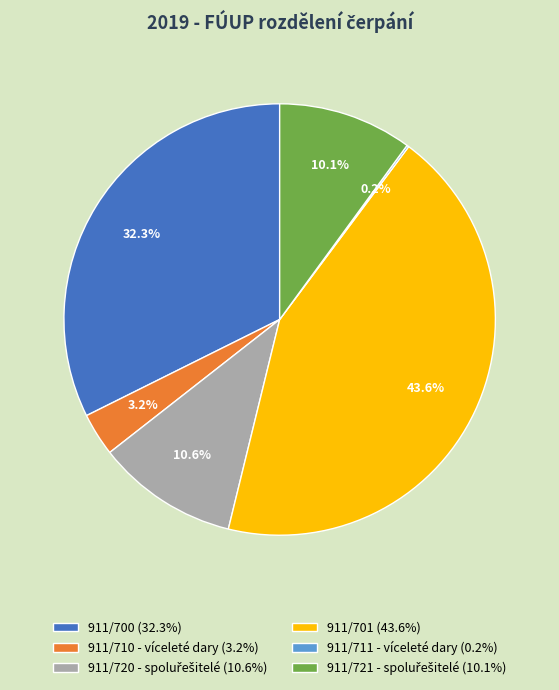

True or false: 911/701 accounts for 51% of the total.

False